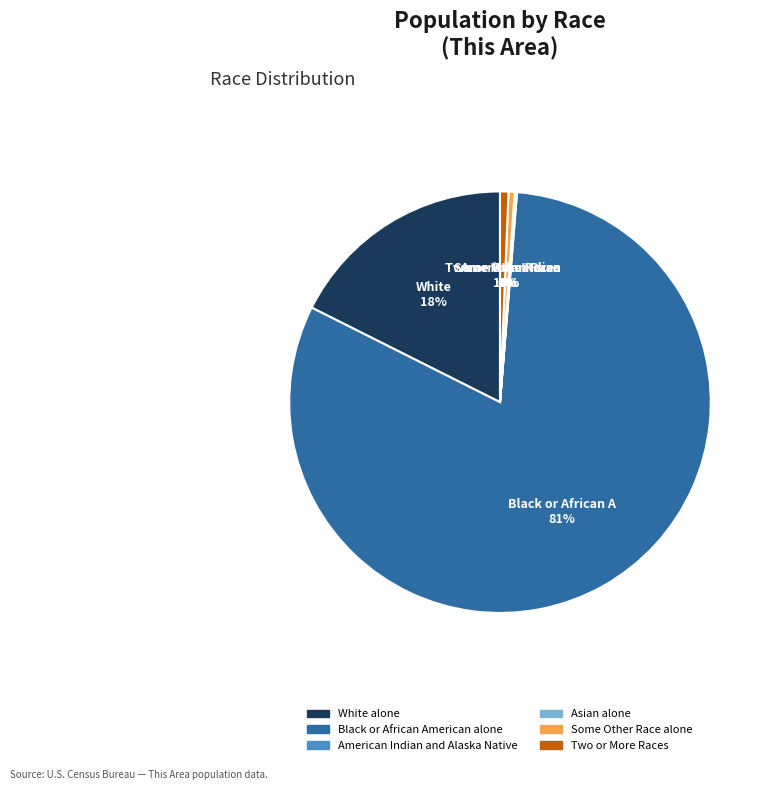

Is there any slice that represents more than half of the pie?

Yes